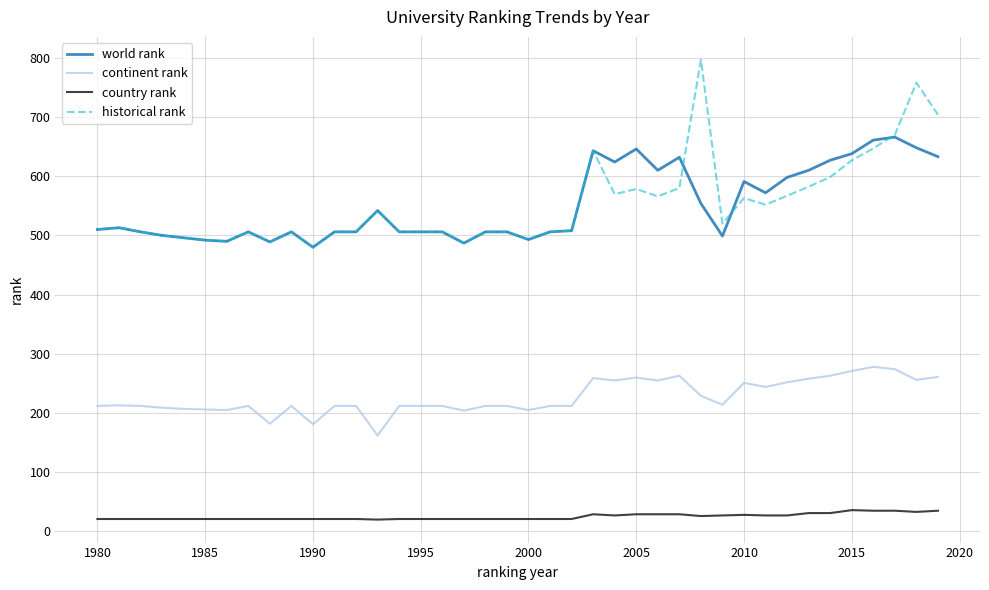

What is the maximum value shown in the chart?

796.5